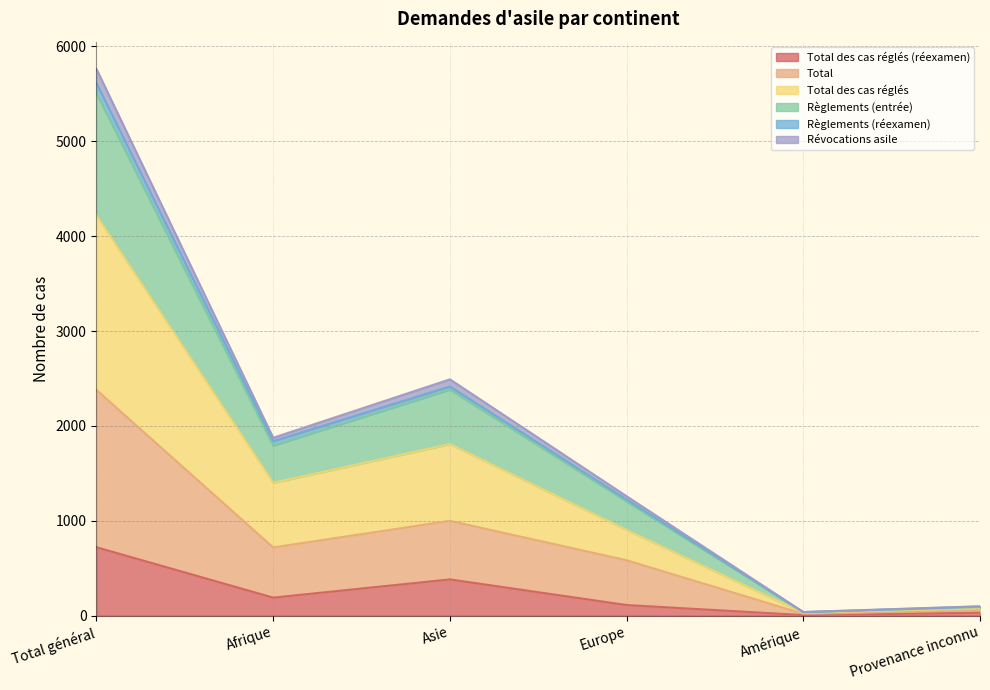

At which label does Total des cas réglés (réexamen) first exceed 190?

Total général